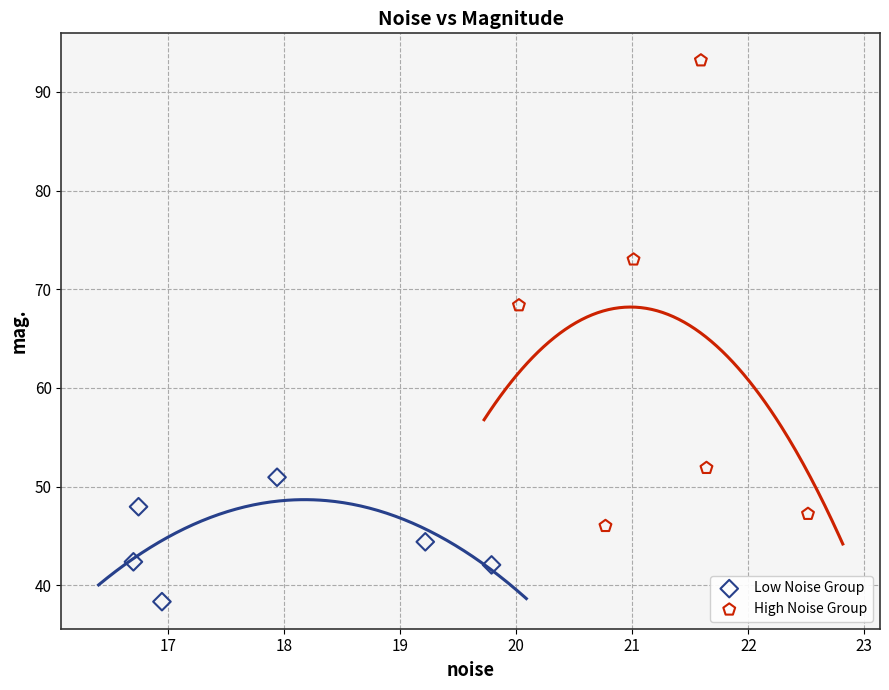

Which series contains the lowest Y value?

Low Noise Group